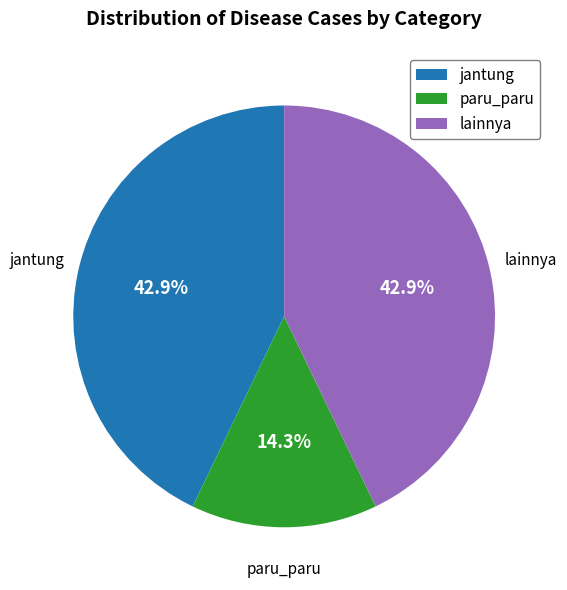

Is there a majority slice in this chart?

No